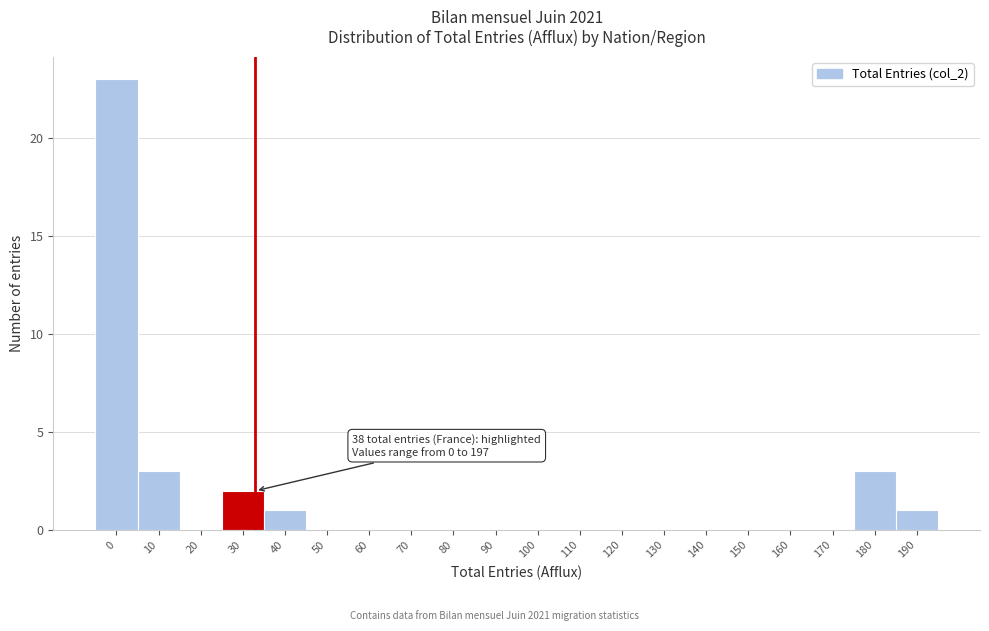

Reading right to left, what are all the values shown in this chart?

190=1	180=3	170=0	160=0	150=0	140=0	130=0	120=0	110=0	100=0	90=0	80=0	70=0	60=0	50=0	40=1	30=2	20=0	10=3	0=23